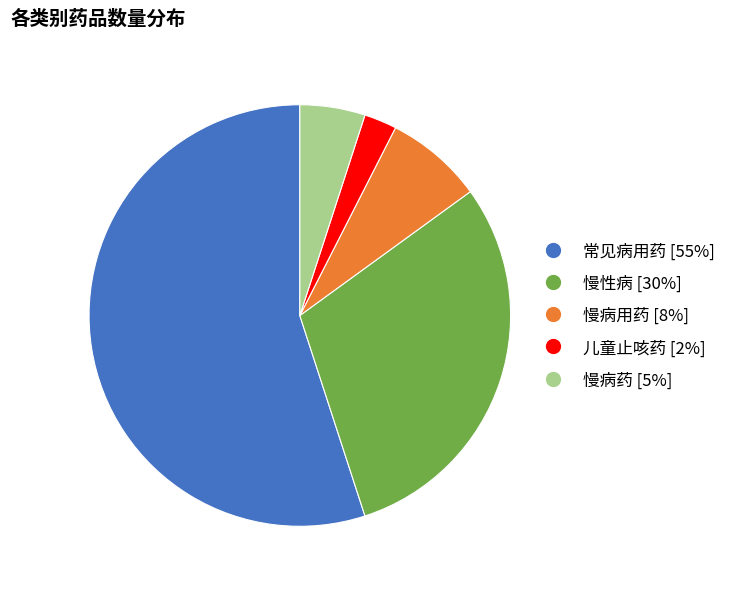

Is there any slice that represents more than half of the pie?

Yes